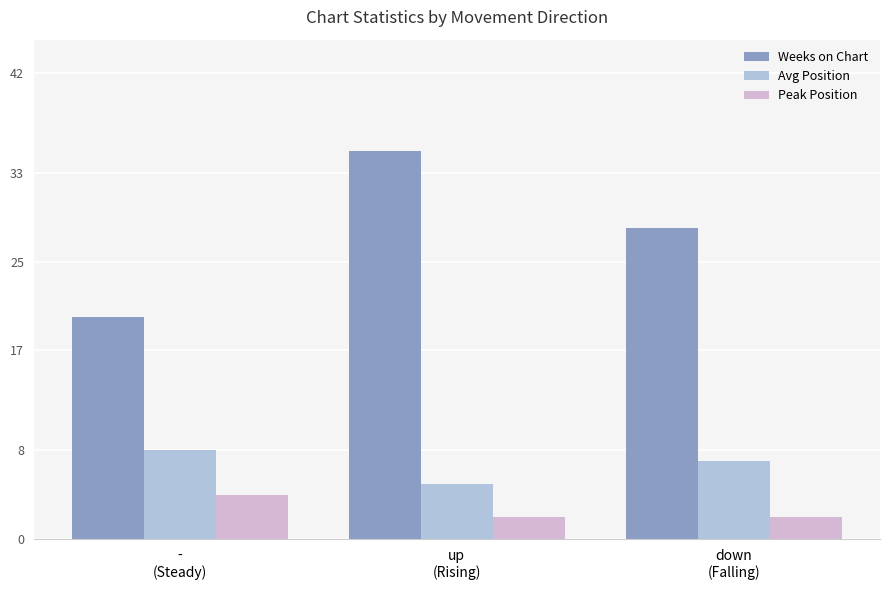

Rank the series by their average value, from lowest to highest.

Peak Position, Avg Position, Weeks on Chart